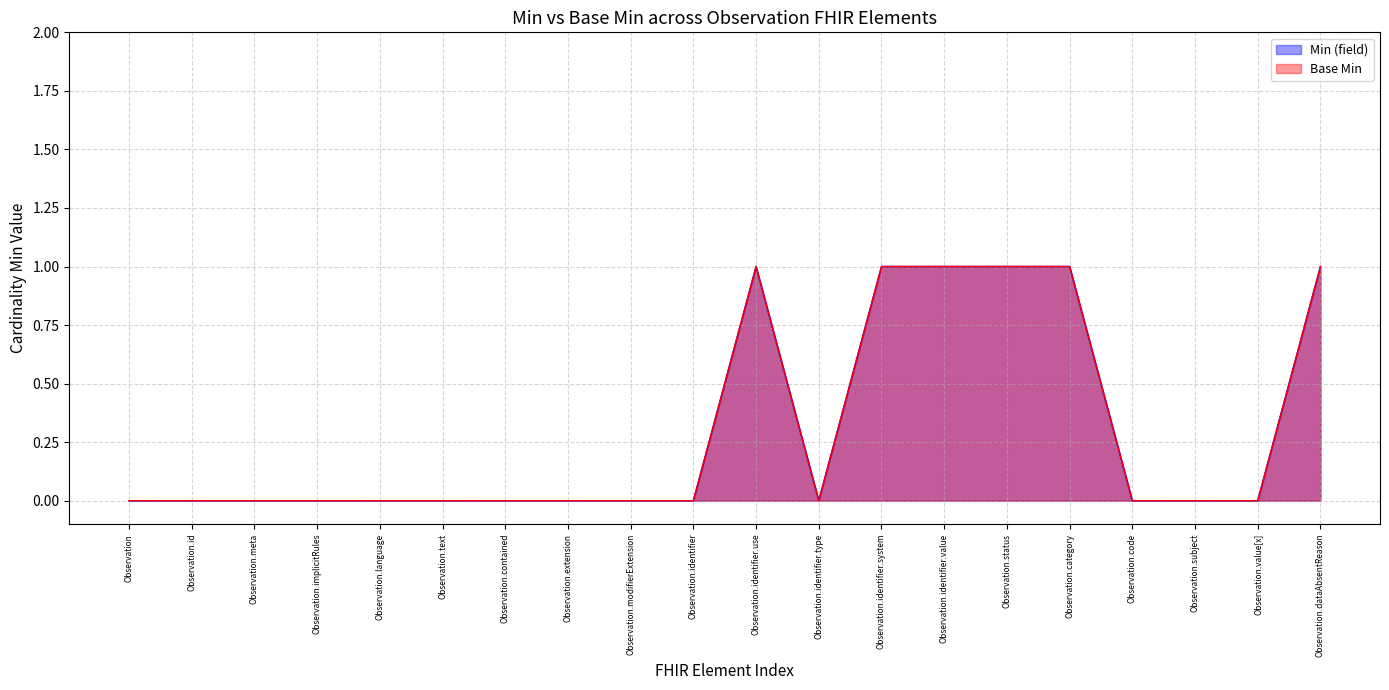

The Min (field) series shows 0 at Observation.identifier. True or false?

True